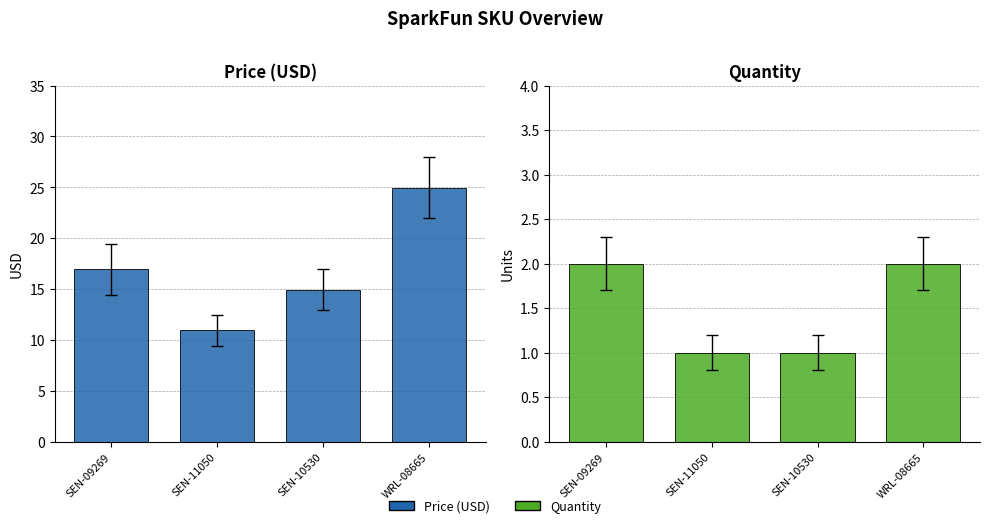

How many data points in Quantity are less than 2?

2